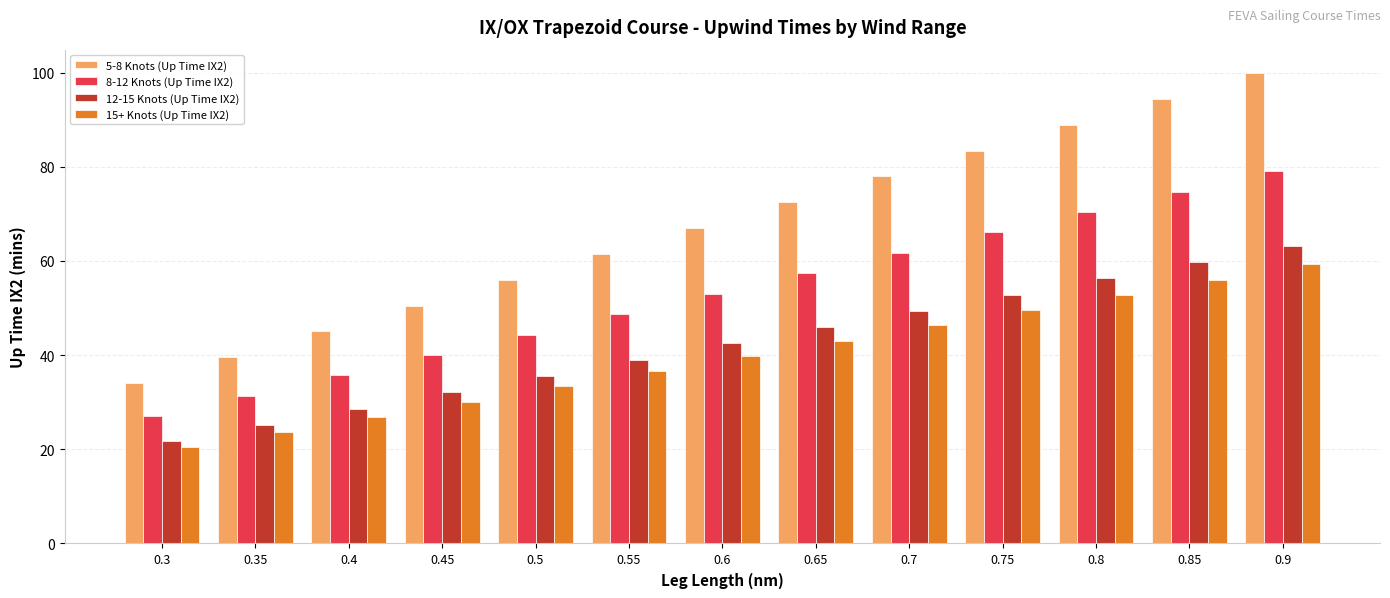

What is the difference between the second highest and second lowest values in the 12-15 Knots (Up Time IX2) series?

34.7